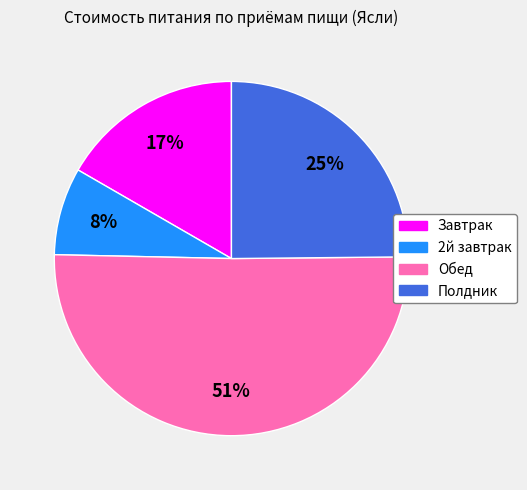

What percentage is the Полдник slice, to the nearest percent?

25%